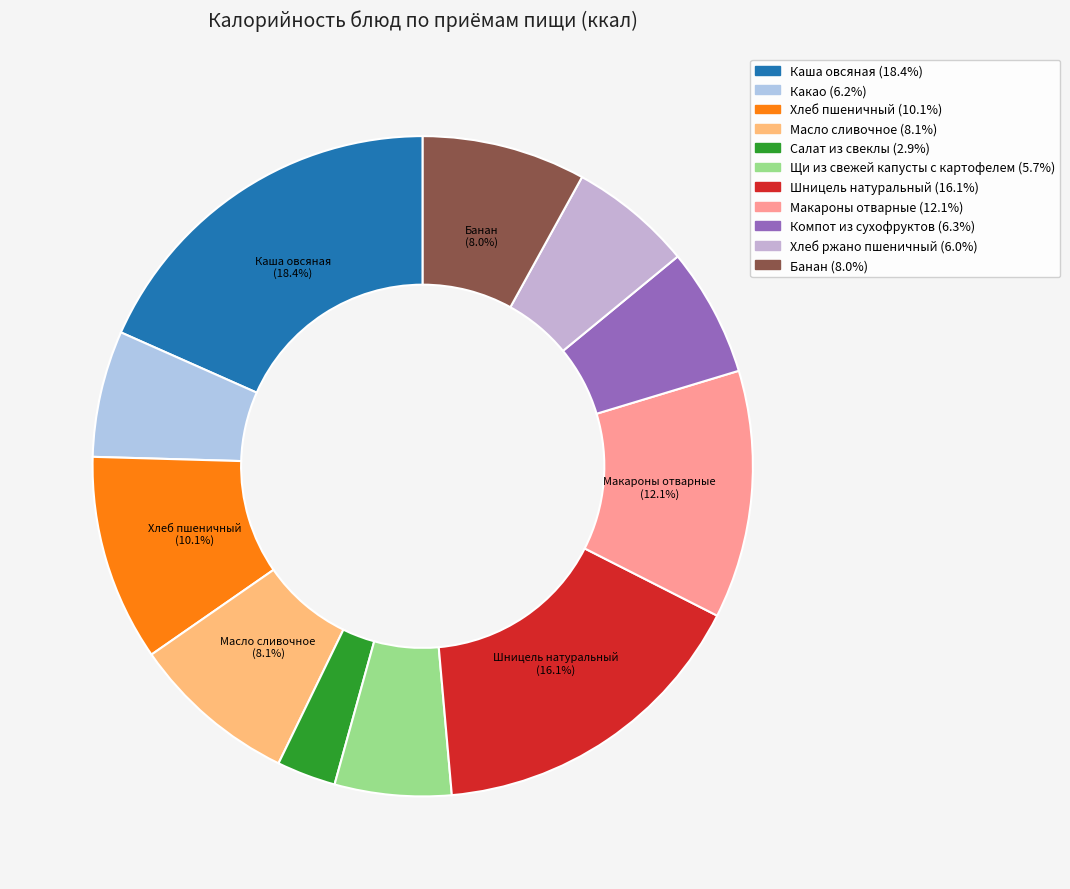

Do Компот из сухофруктов and Хлеб пшеничный together represent more than half of the pie?

No